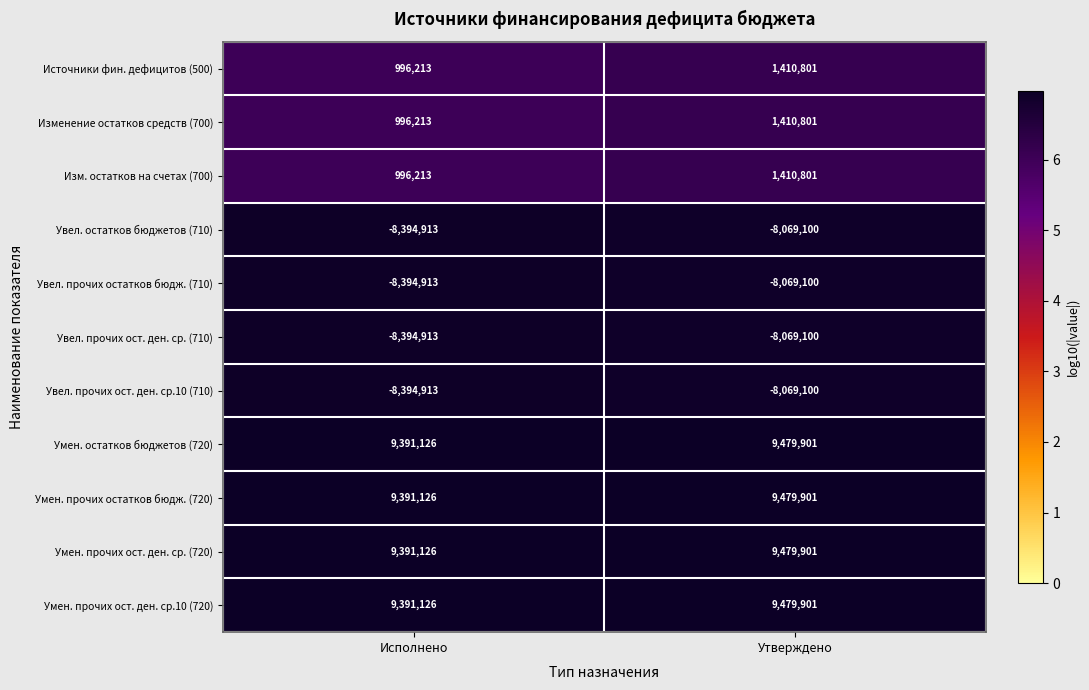

The Умен. прочих остатков бюдж. (720) series shows 2632362 at Утверждено. True or false?

False